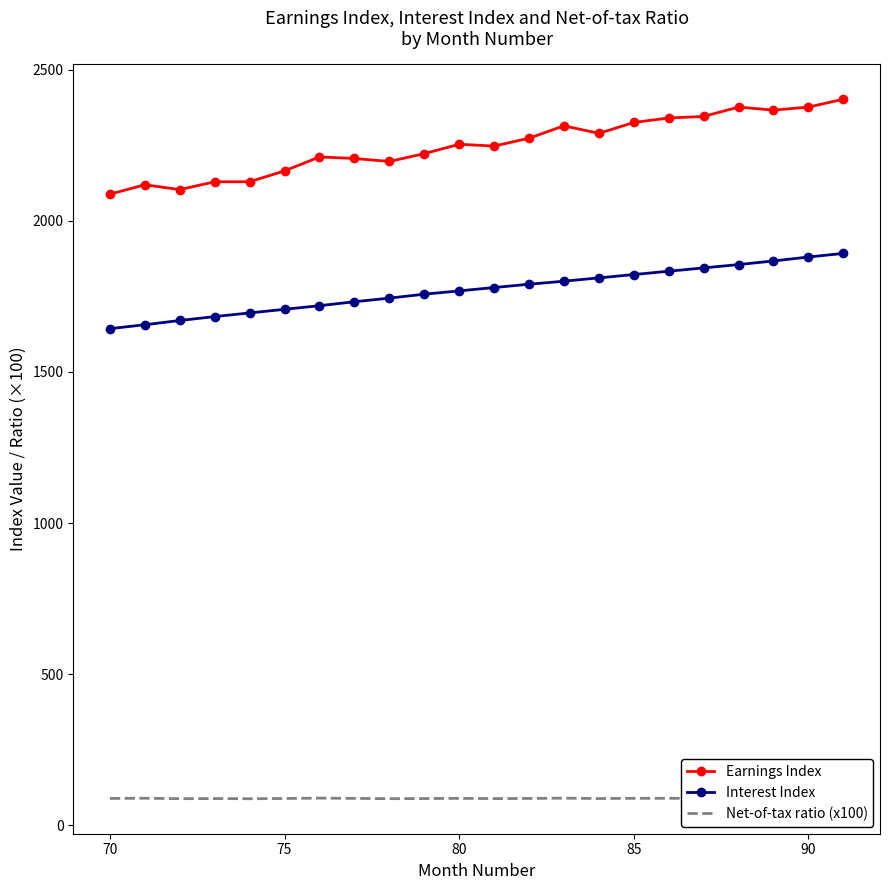

What is the maximum value for Net-of-tax ratio (x100)?

90.0